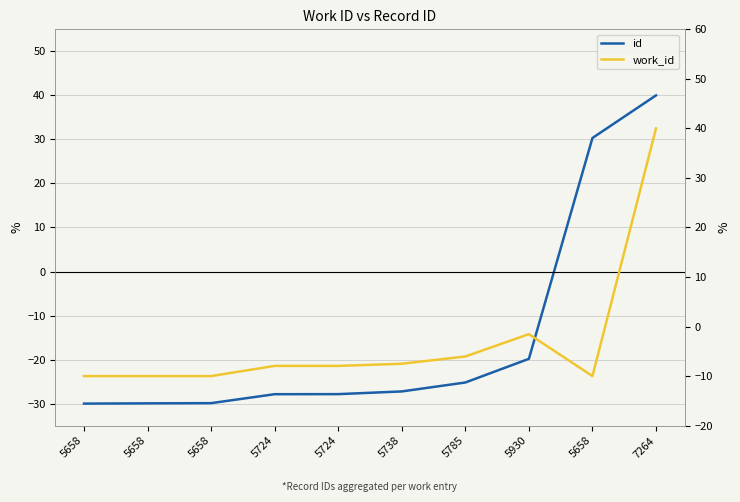

How many times do work_id and id cross each other?

1